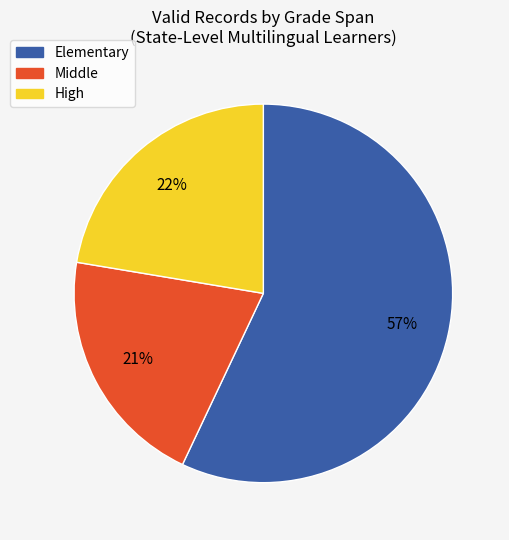

Between Elementary and Middle, which is larger?

Elementary